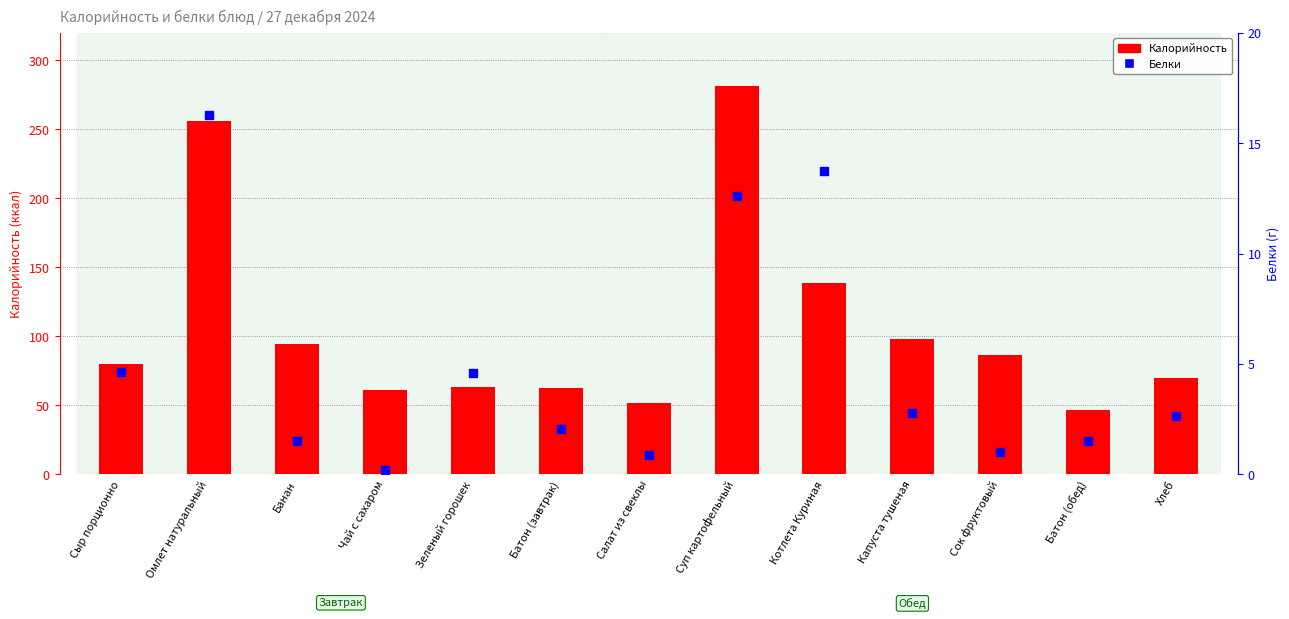

Which series has the largest total across all categories?

Калорийность